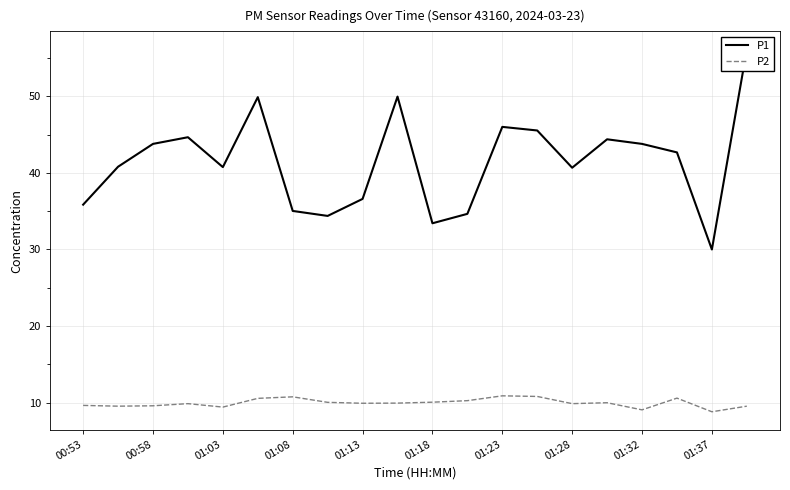

How many distinct data groups are displayed?

2